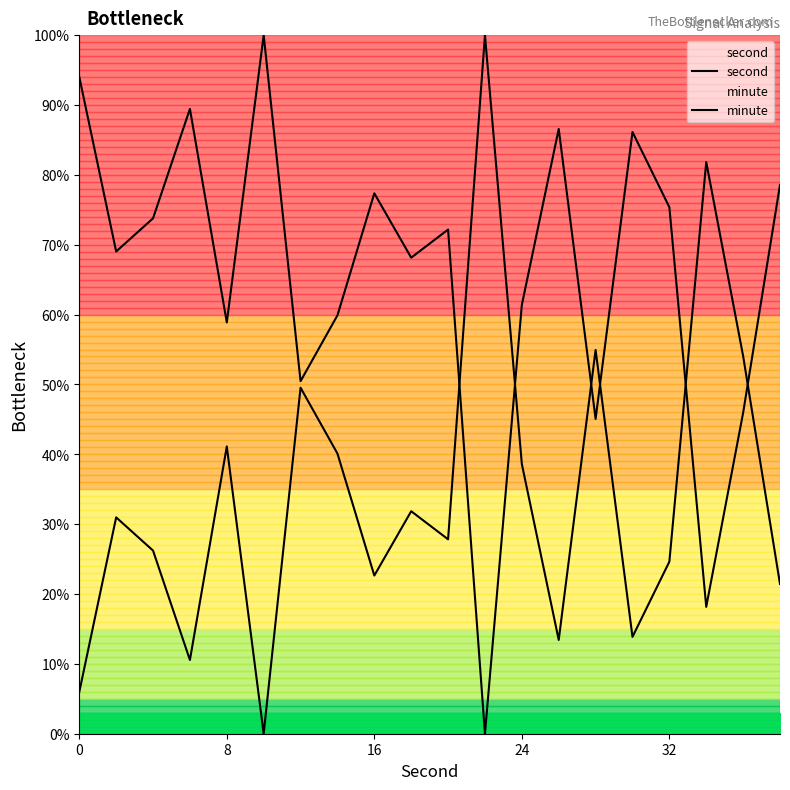

In second, how many points are lower than both neighbors (excluding endpoints)?

7